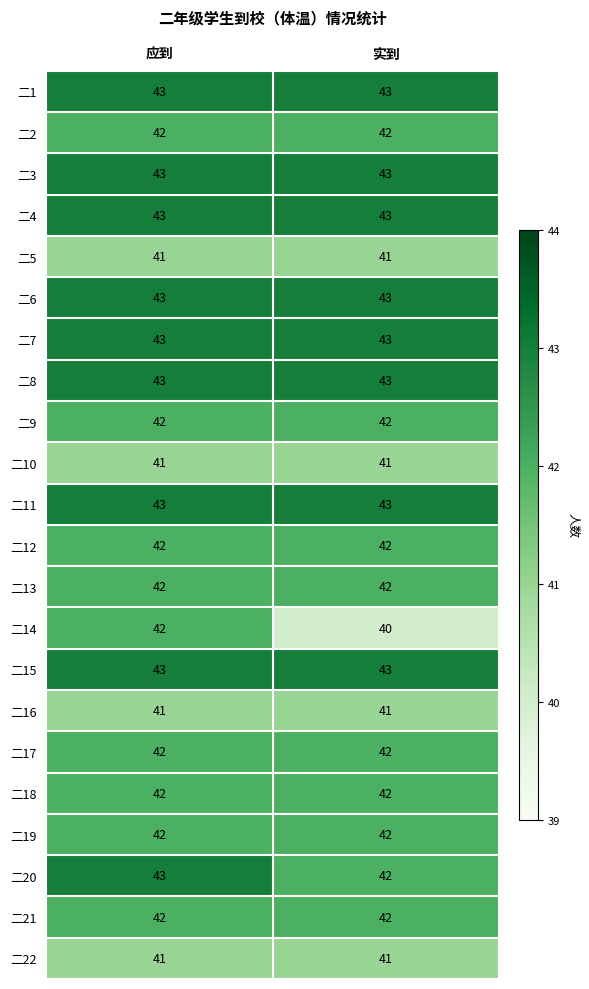

What is the maximum value shown in the chart?

43